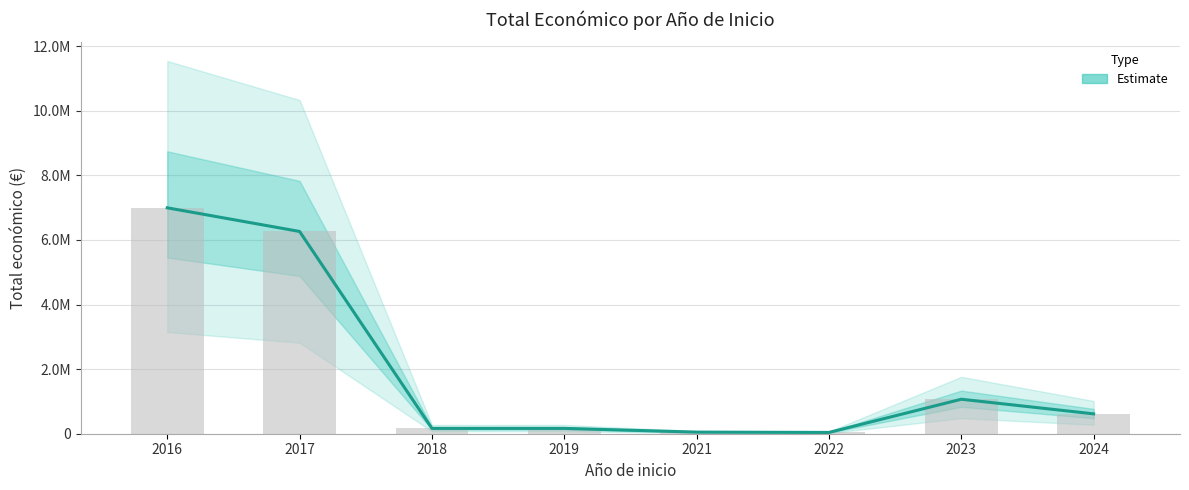

The chart shows a value of 164733.3 at 2018. True or false?

True